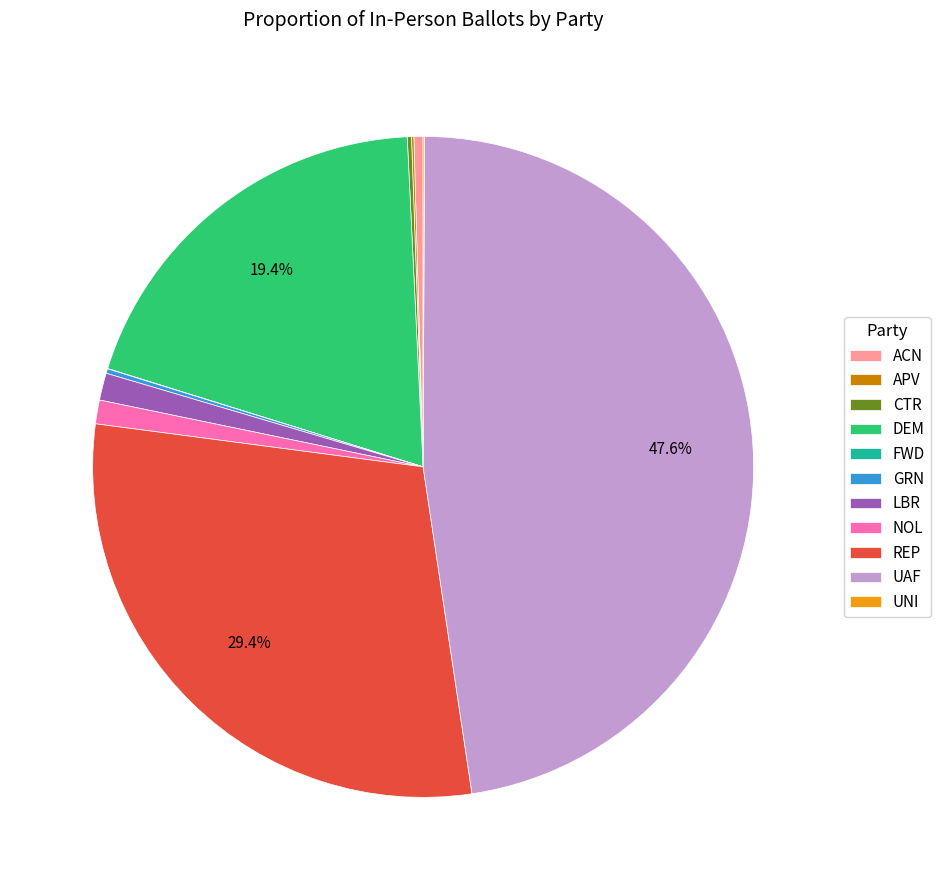

True or false: UAF accounts for 48% of the total.

True